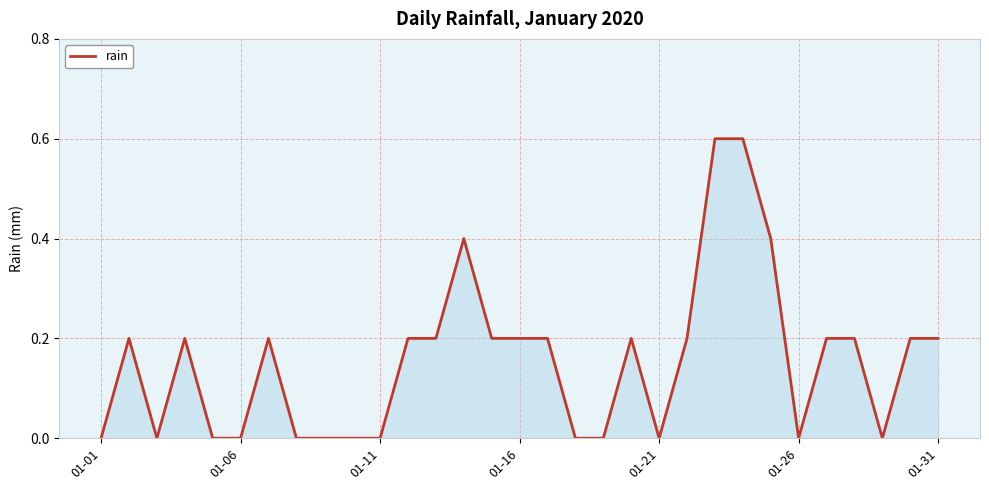

Reading right to left, transcribe all the data shown in this chart.

0.2	0.2	0.0	0.2	0.2	0.0	0.4	0.6	0.6	0.2	0.0	0.2	0.0	0.0	0.2	0.2	0.2	0.4	0.2	0.2	0.0	0.0	0.0	0.0	0.2	0.0	0.0	0.2	0.0	0.2	0.0